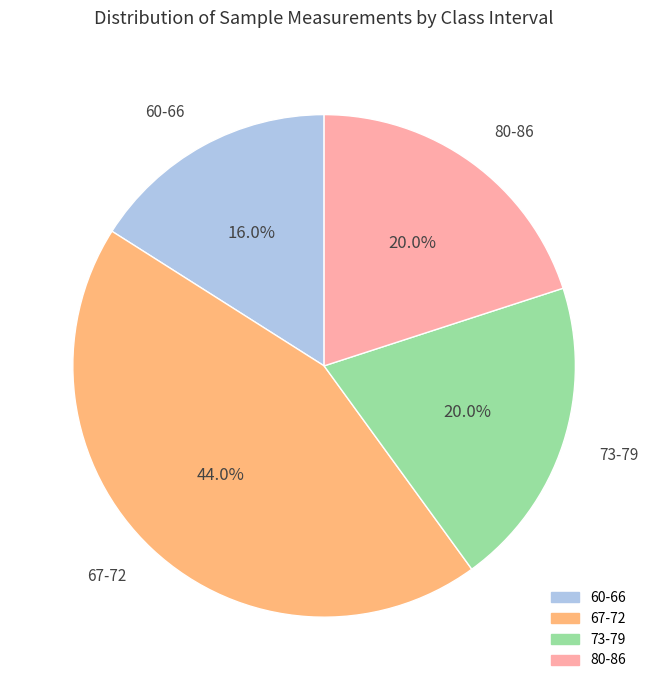

Does 67-72 account for over 50% of the chart?

No